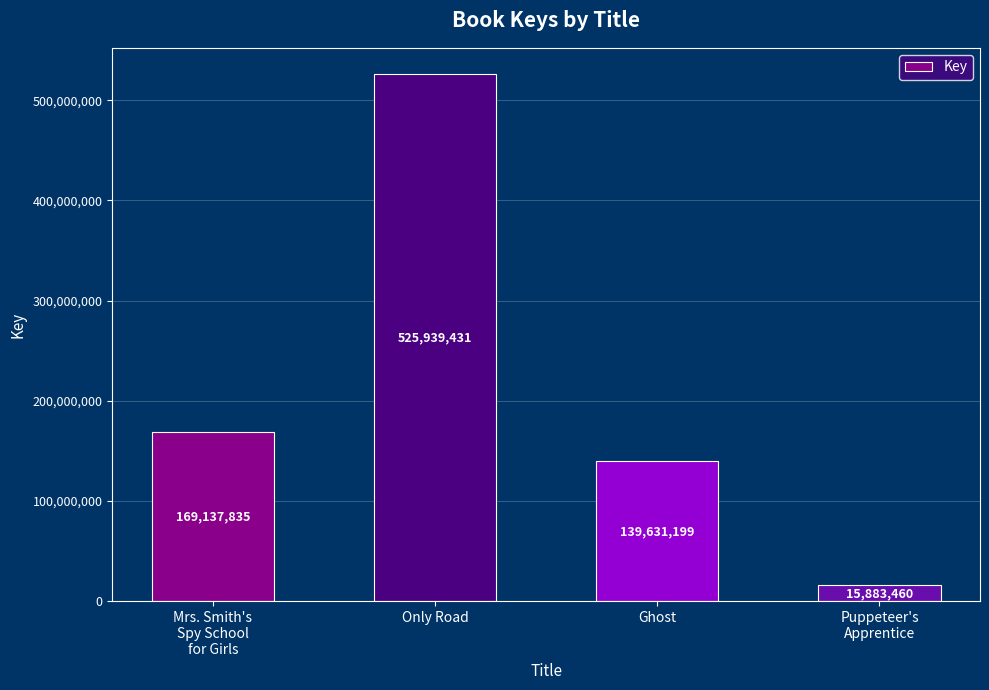

What is the change in value from Mrs. Smith's
Spy School
for Girls to Only Road?

+356801596